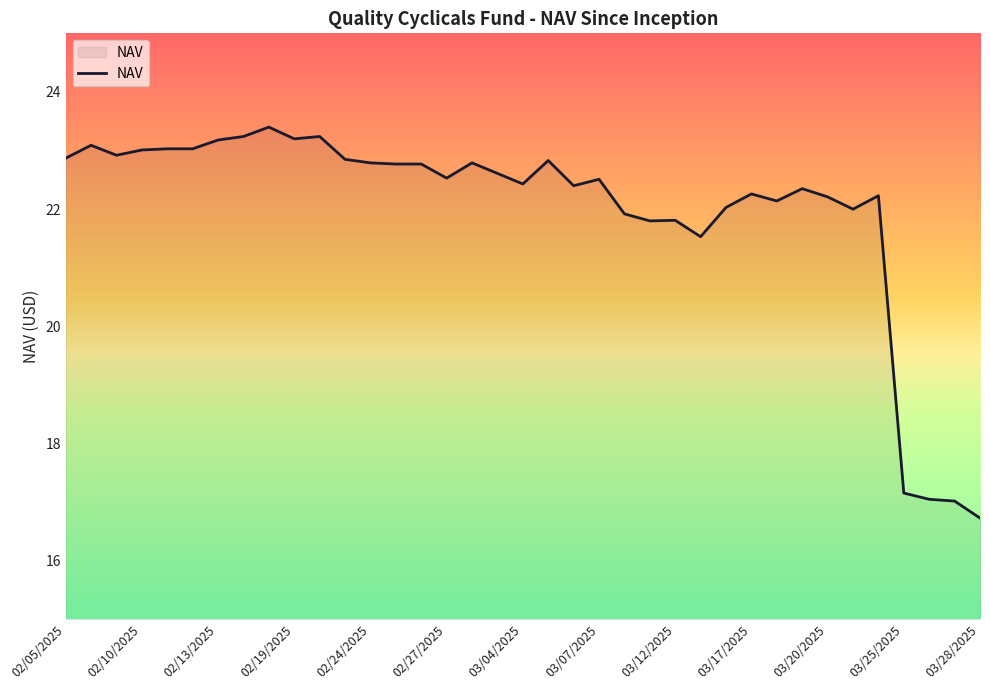

What is the maximum value shown in the chart?

23.4